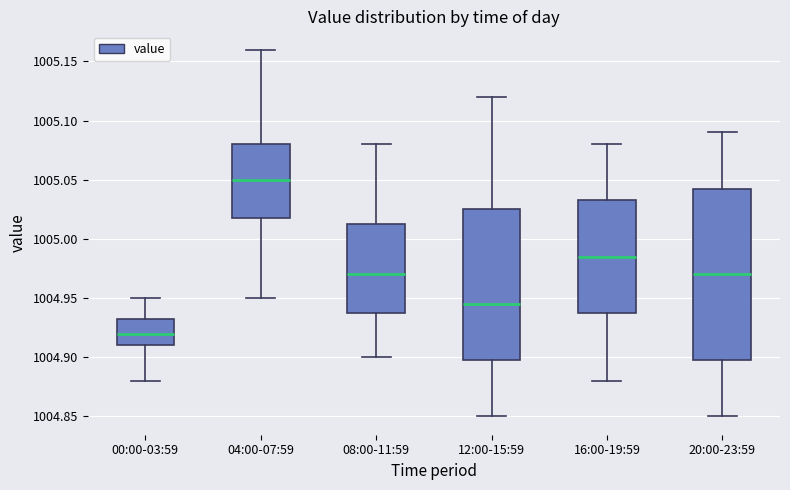

Which box's median line is the lowest?

00:00-03:59